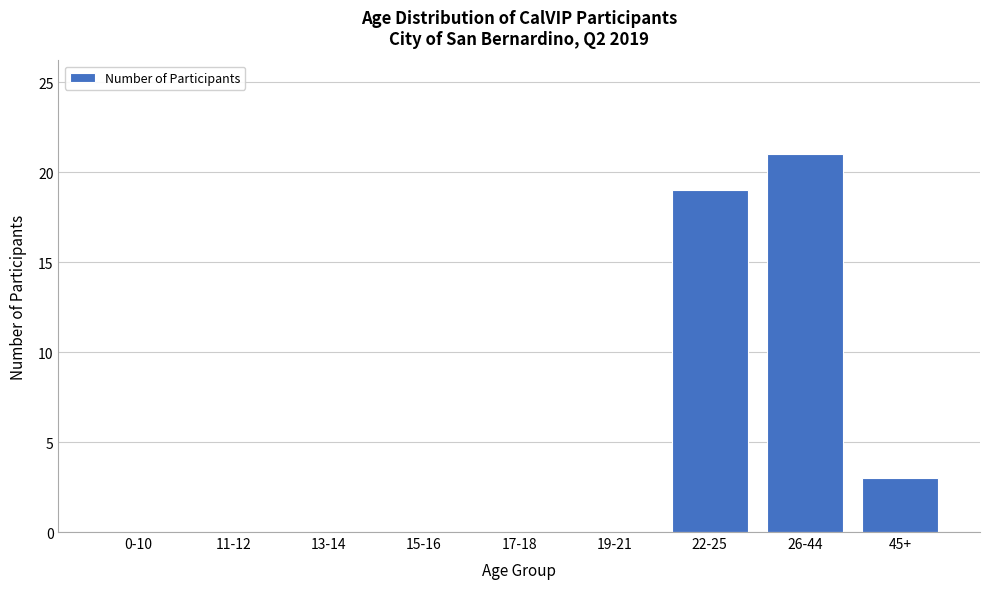

Reading left to right, what are all the values shown in this chart?

0-10=0	11-12=0	13-14=0	15-16=0	17-18=0	19-21=0	22-25=19	26-44=21	45+=3